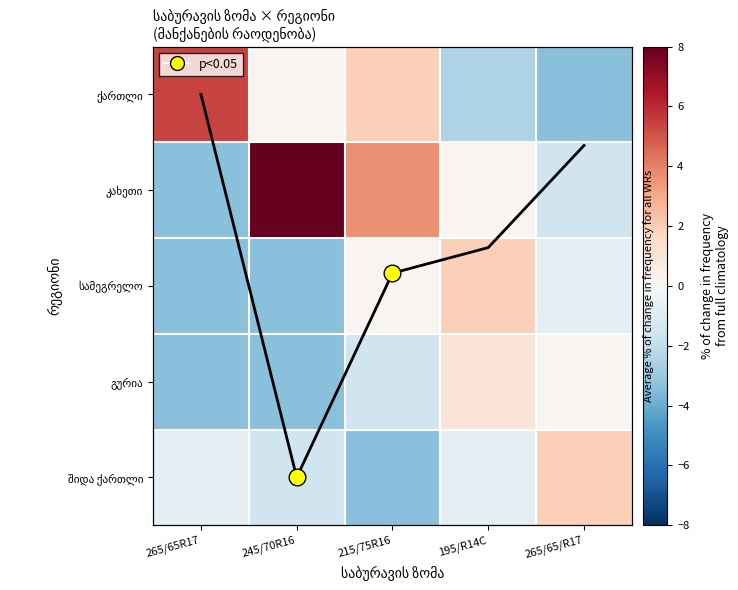

How many negative values does the გურია series have?

3